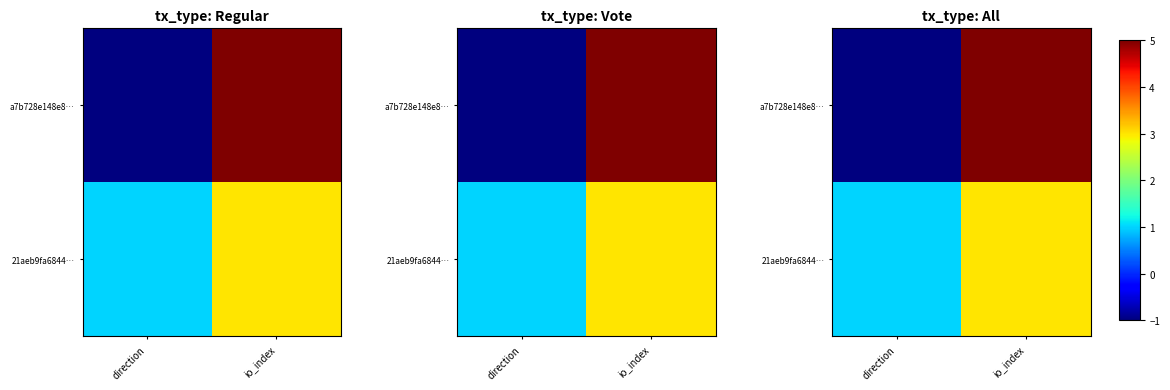

Which series changed the most between direction and io_index?

a7b728e148e8…